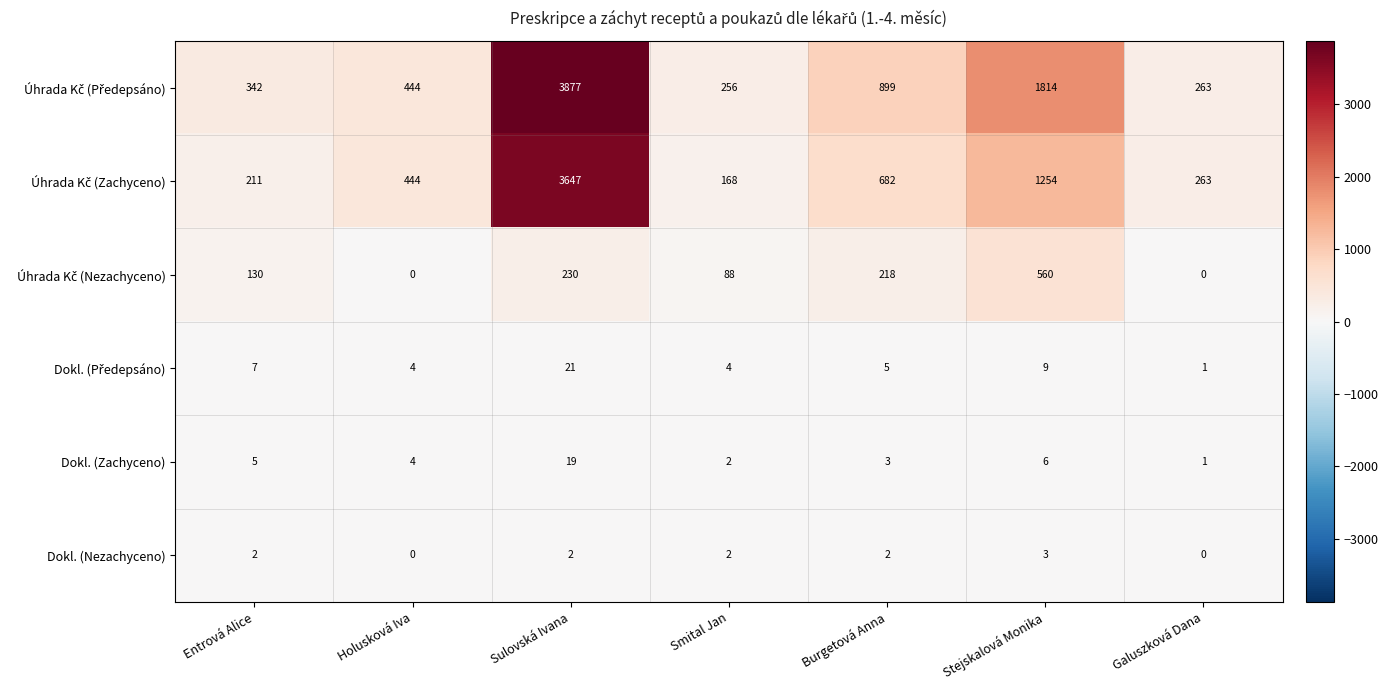

What is the spread (max minus min) of values at Holusková Iva?

444